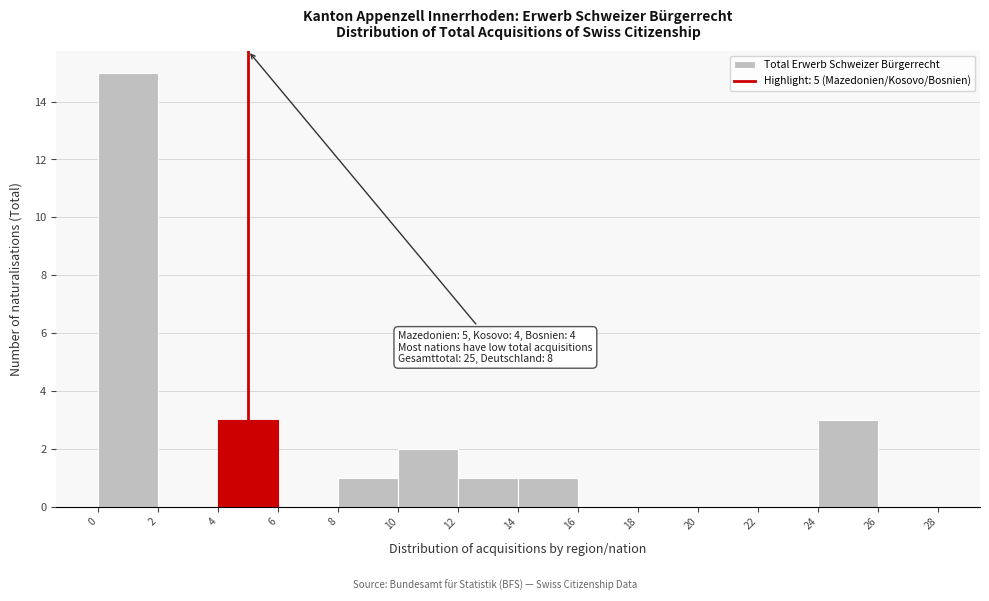

Over which range of the x-axis is the bar tallest?

0 to 2